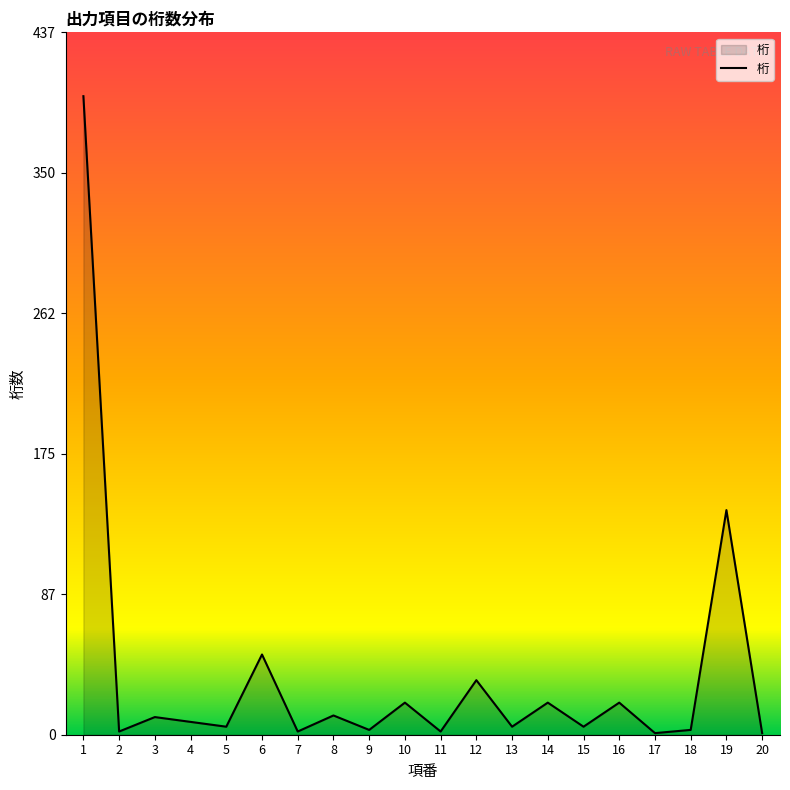

Is it true that the value at 19 is 140?

True